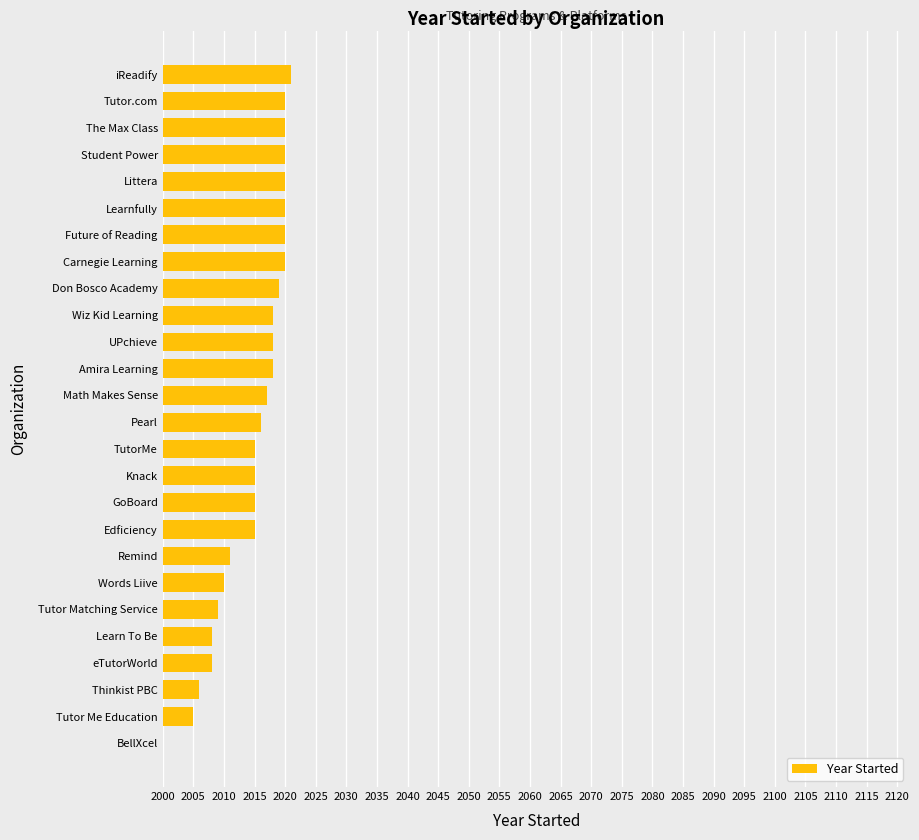

Count the number of categories in the chart.

26